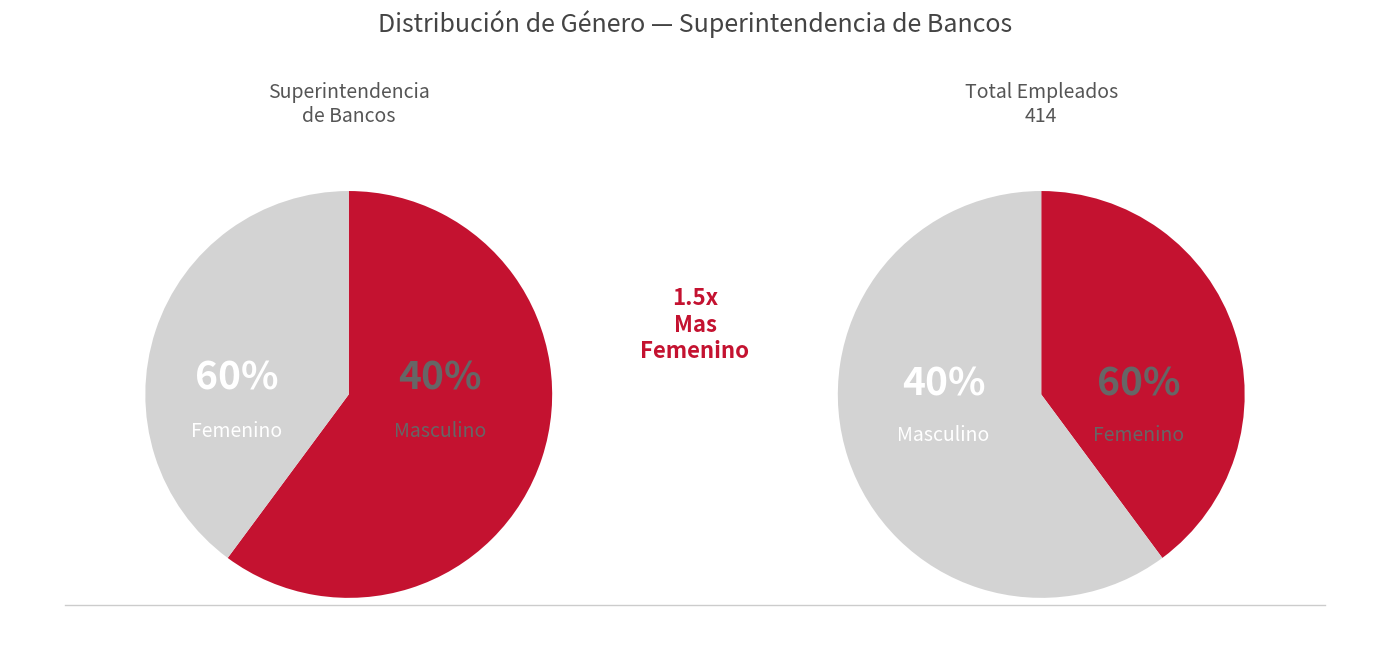

Is it true that M is 40% of the pie?

True